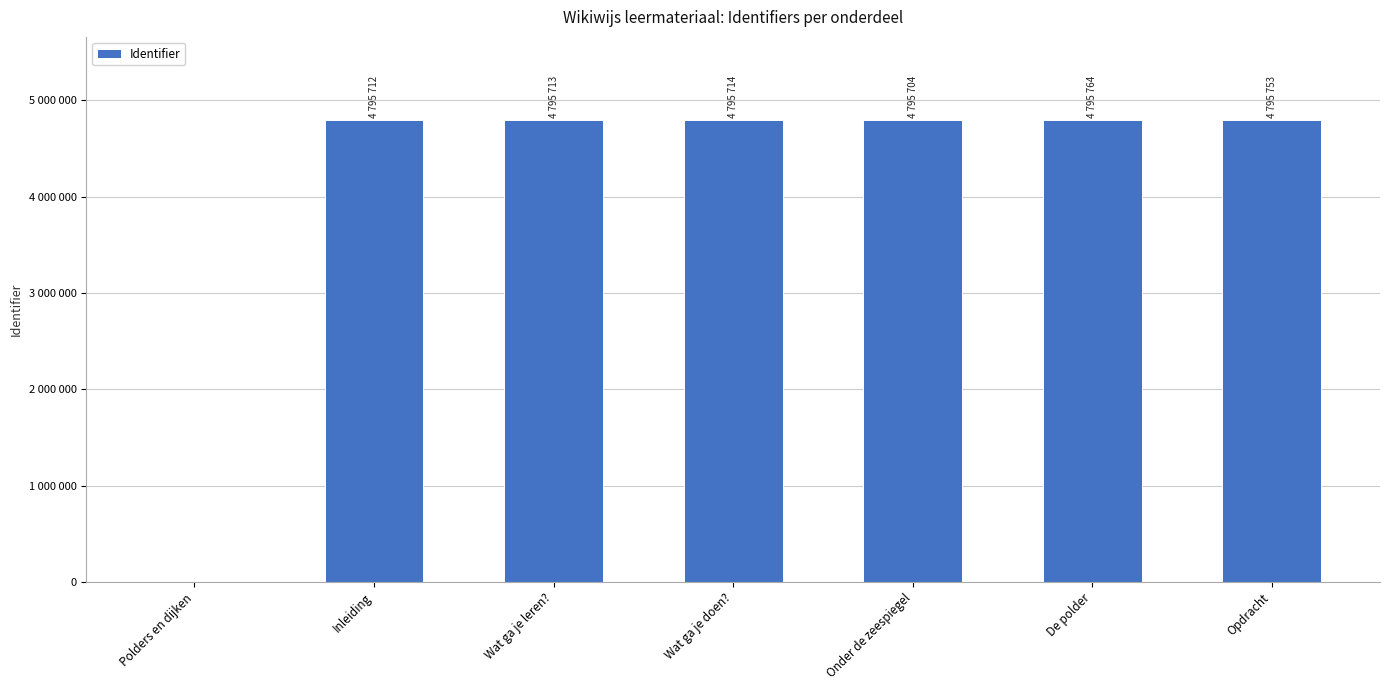

What is the change in value from Wat ga je leren? to De polder?

+51